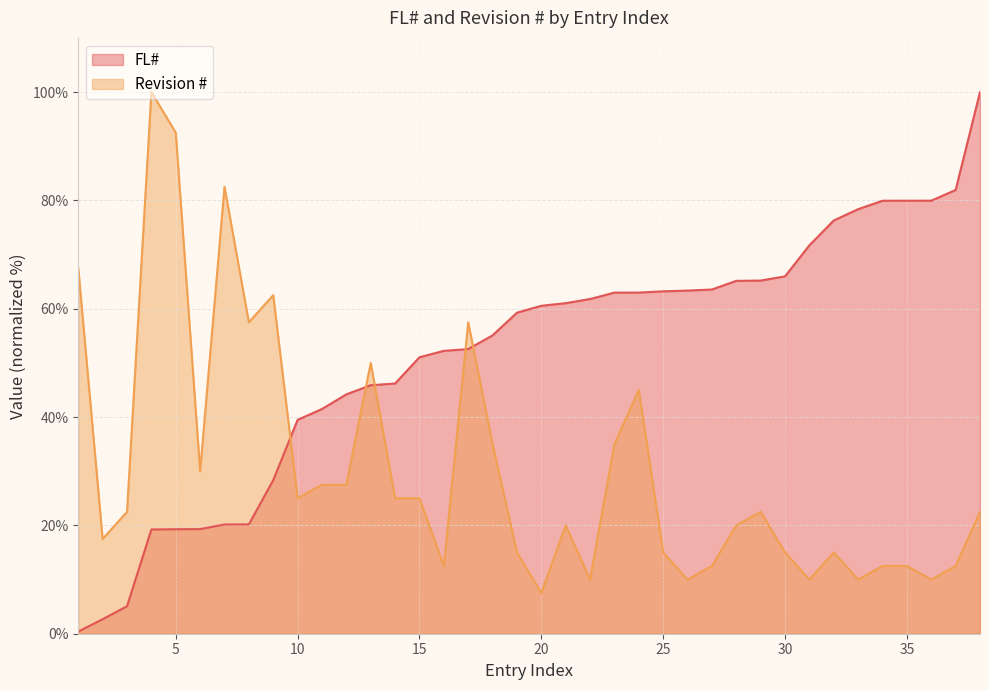

At how many categories does at least one series exceed 4?

38